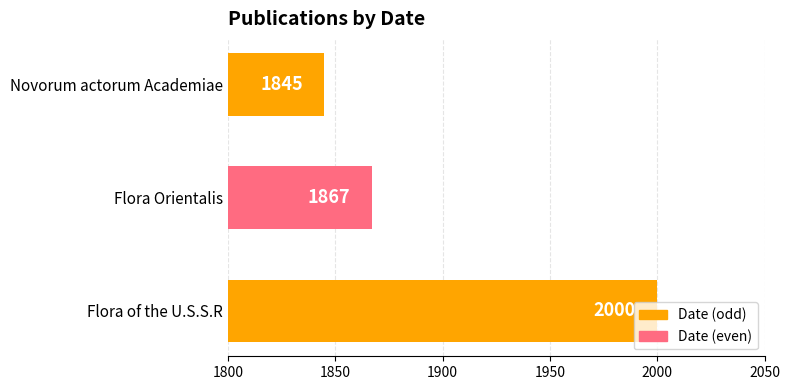

How many data points are less than 1867?

1